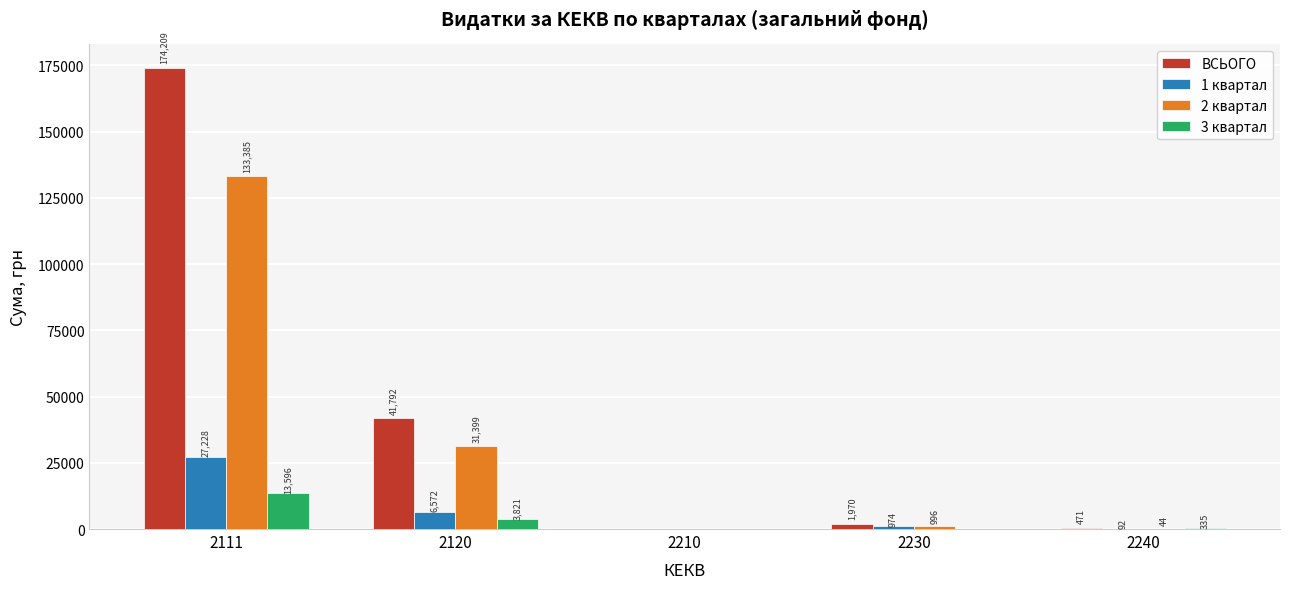

Is the value of 3 квартал at 2120 greater than the value of ВСЬОГО at 2210?

Yes